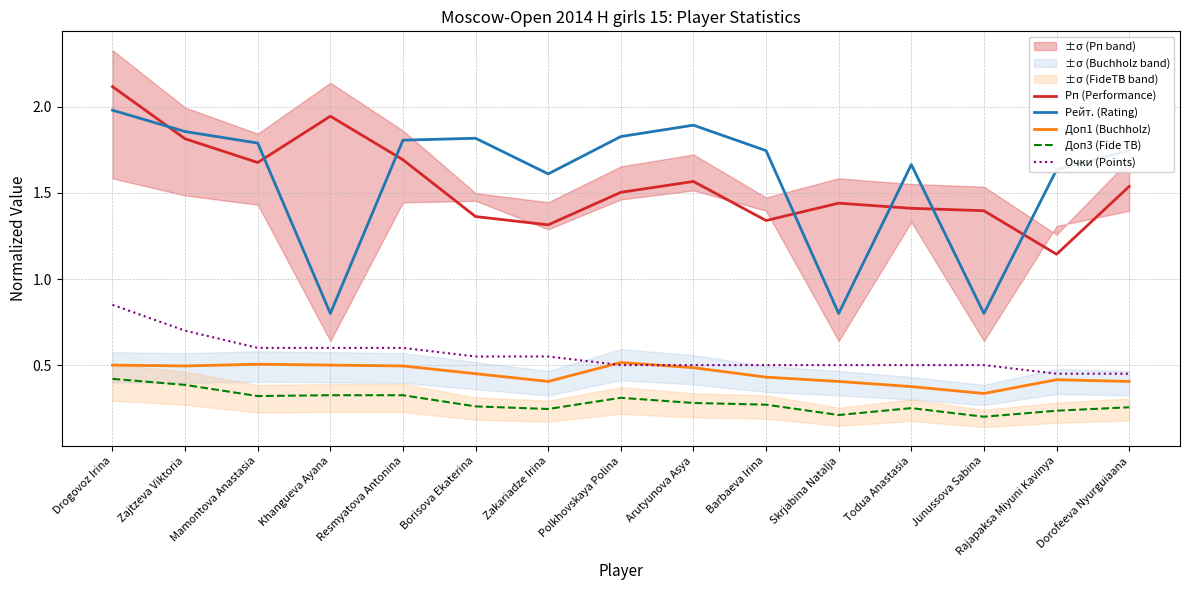

True or false: Очки (Points) and Доп1 (Buchholz) cross at least once.

True